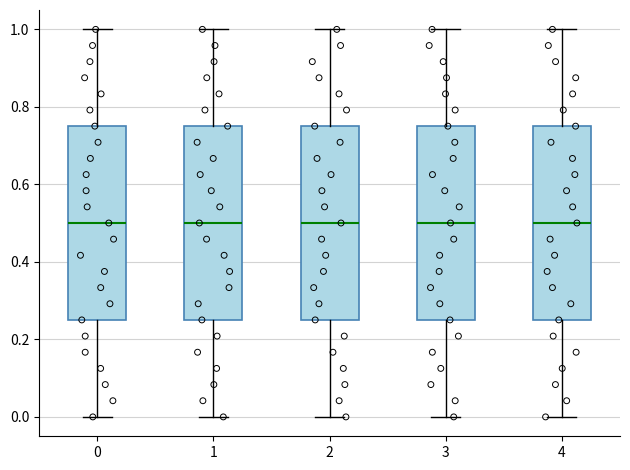

Where does the upper whisker of the box at x = 3 end on the y-axis? The values are not printed on the chart, so give them approximately, as read against the axis.

1.00